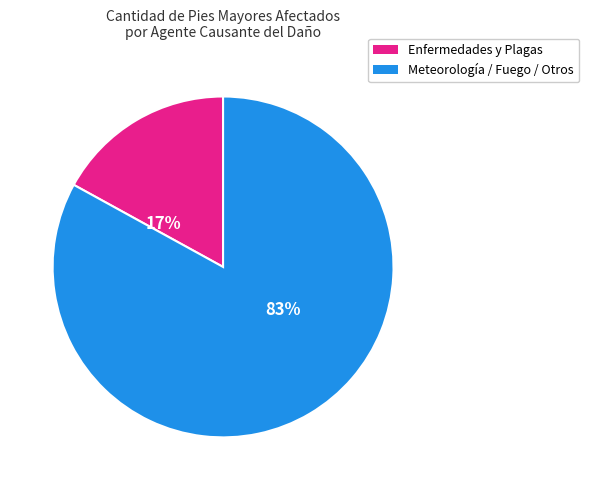

Is Enfermedades y Plagas the majority of the pie?

No